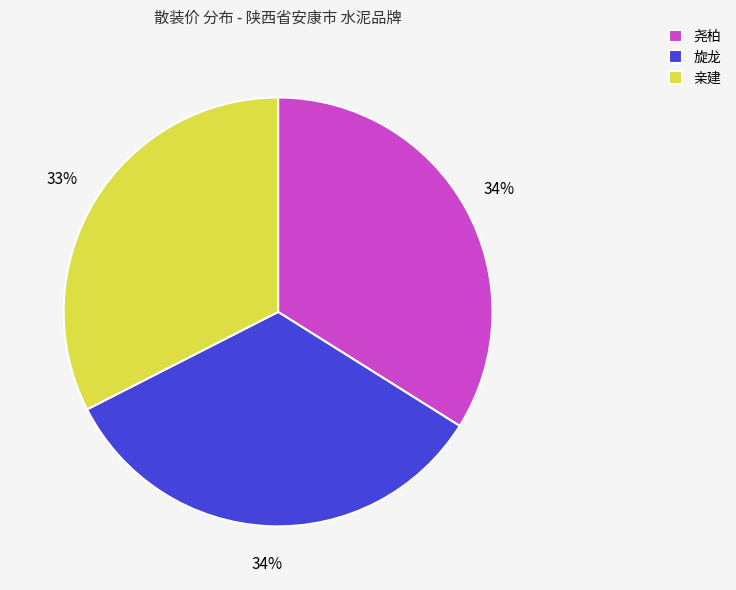

Does any single category account for the majority?

No